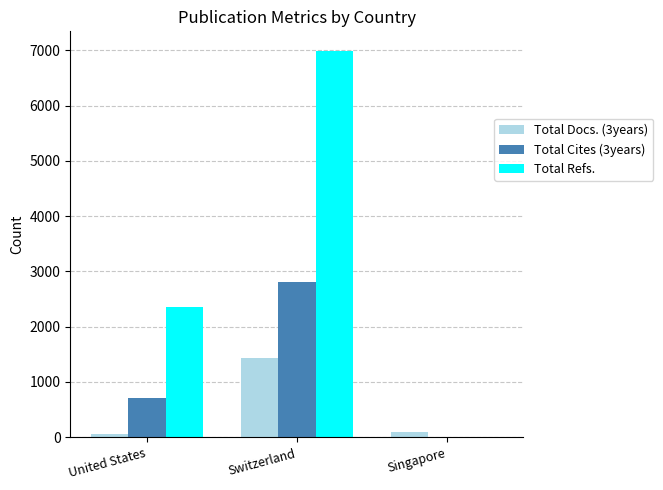

What is the highest value of the Total Refs. series?

6994